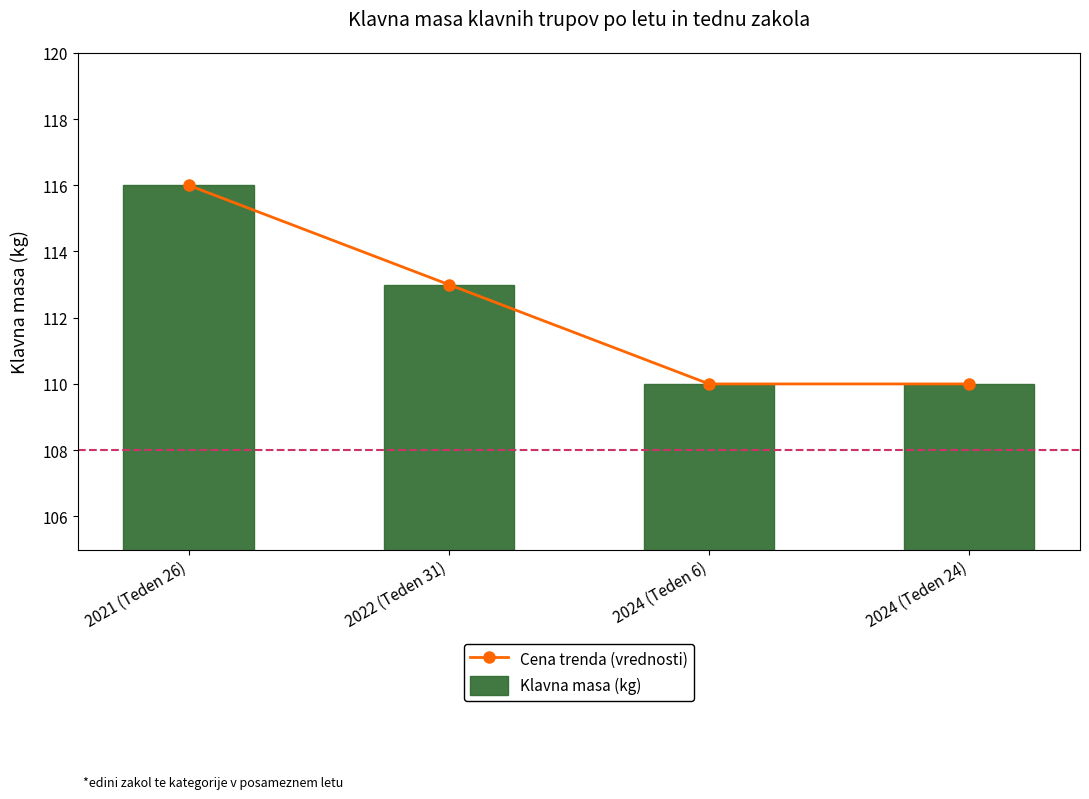

Which has a higher value, 2024 (Teden 24) or 2022 (Teden 31)?

2022 (Teden 31)